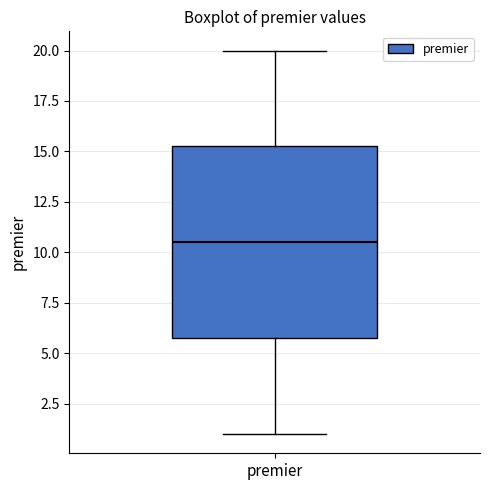

Transcribe this box plot: give where the median line is, the range the box spans, and where the two whiskers end, as read against the y-axis. The values are not printed on the chart, so give them approximately, as read against the axis.

median 10.5, box 6.0 to 15.5, whiskers 1.0 to 20.0